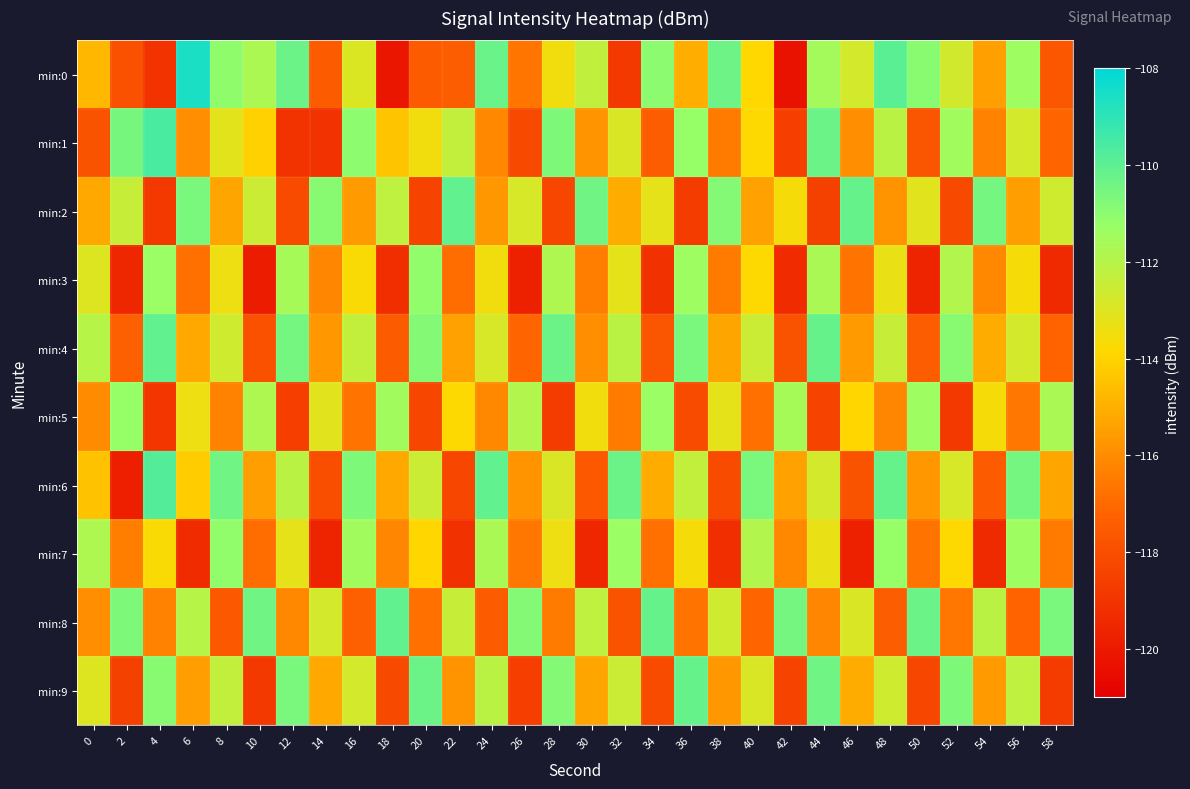

What is the spread (max minus min) of values at 44?

8.3